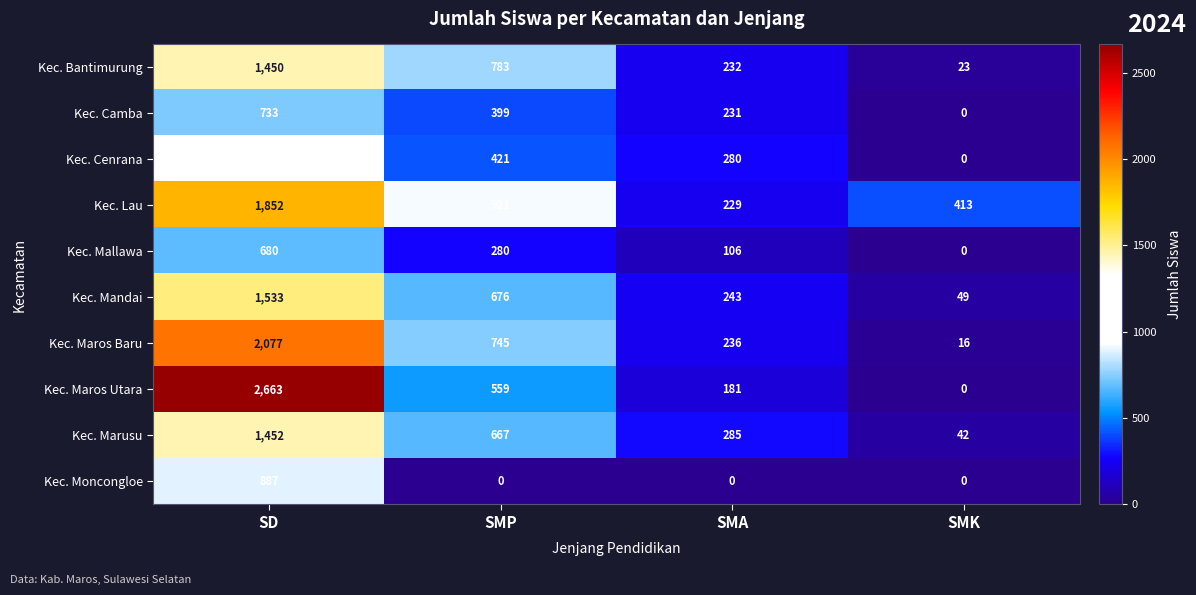

The value of Kec. Maros Baru at SMK is 3. True or false?

False